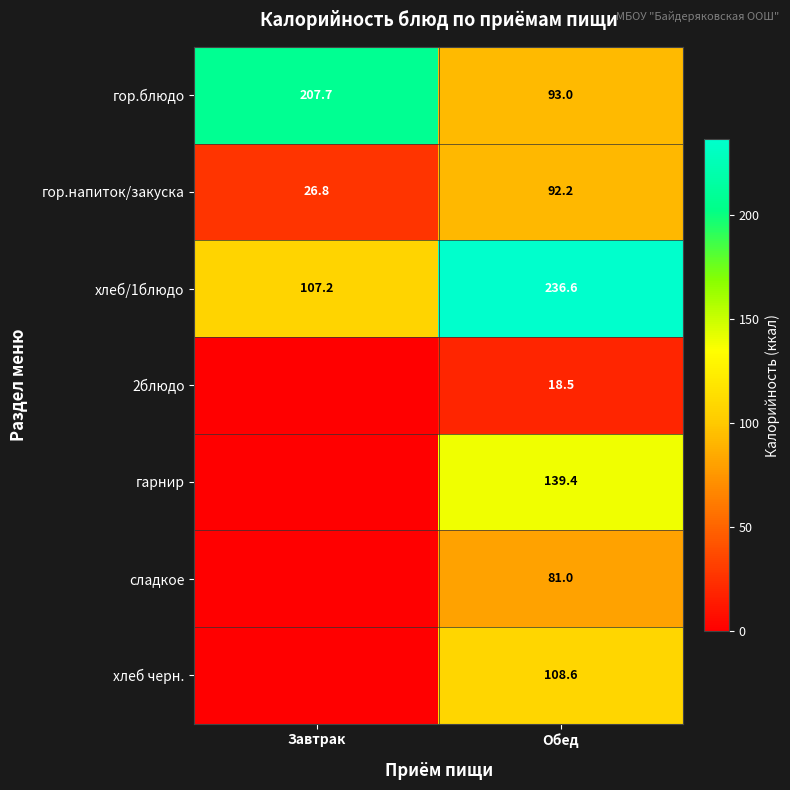

At which label does хлеб/1блюдо first exceed 236?

Обед